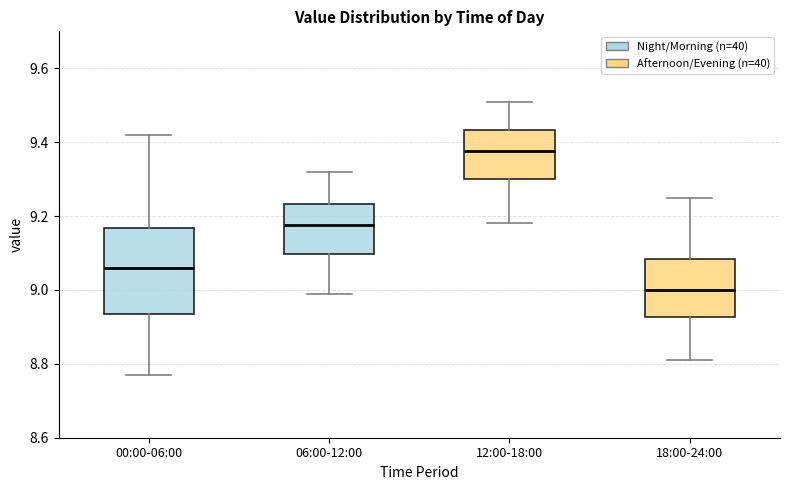

Where does the upper whisker of the box for 00:00-06:00 end on the y-axis? The values are not printed on the chart, so give them approximately, as read against the axis.

9.42